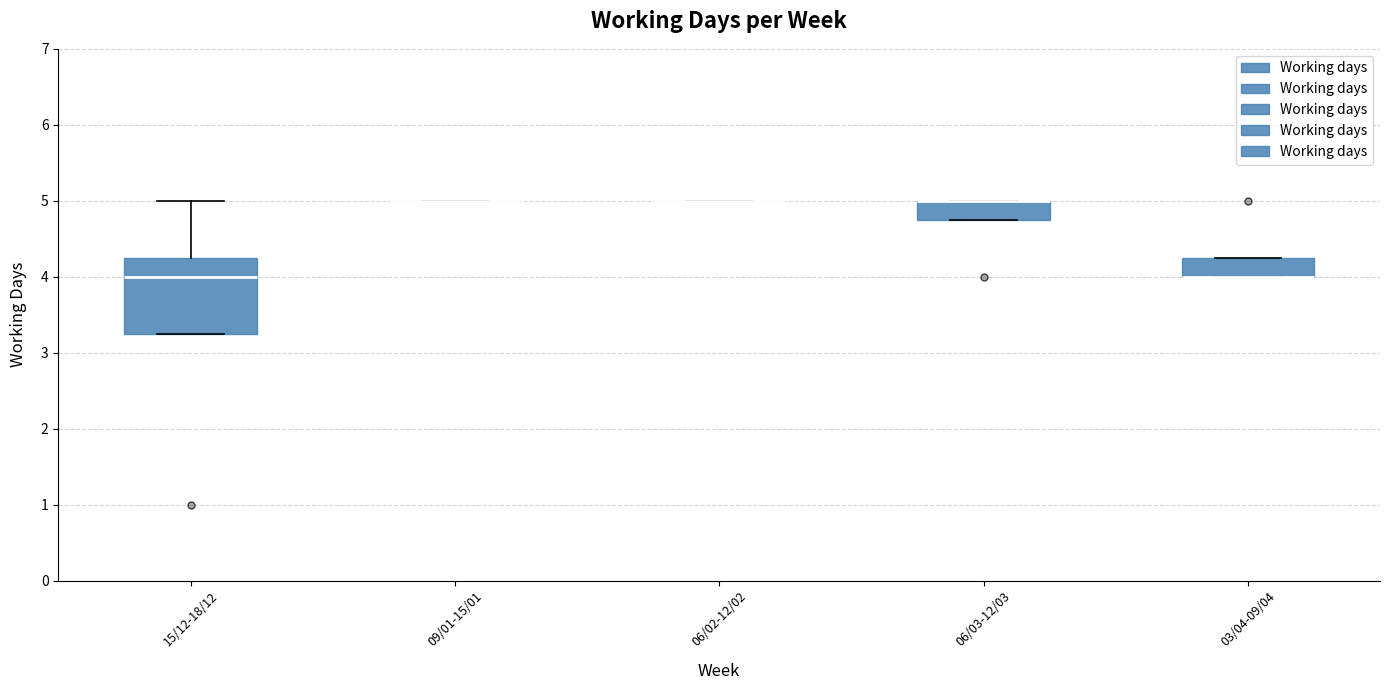

Reading left to right, read every box against the y-axis: the position of its median line, the range the box covers, and the ends of its whiskers. The values are not printed on the chart, so give them approximately, as read against the axis.

15/12-18/12: median 4.0, box 3.3 to 4.3, whiskers 3.3 to 5.0
09/01-15/01: box collapsed to a line at 5.0, whiskers 5.0 to 5.0
06/02-12/02: box collapsed to a line at 5.0, whiskers 5.0 to 5.0
06/03-12/03: median 5.0 (drawn on the box's upper edge), box 4.8 to 5.0, whiskers 4.8 to 5.0
03/04-09/04: median 4.0 (drawn on the box's lower edge), box 4.0 to 4.3, whiskers 4.0 to 4.3